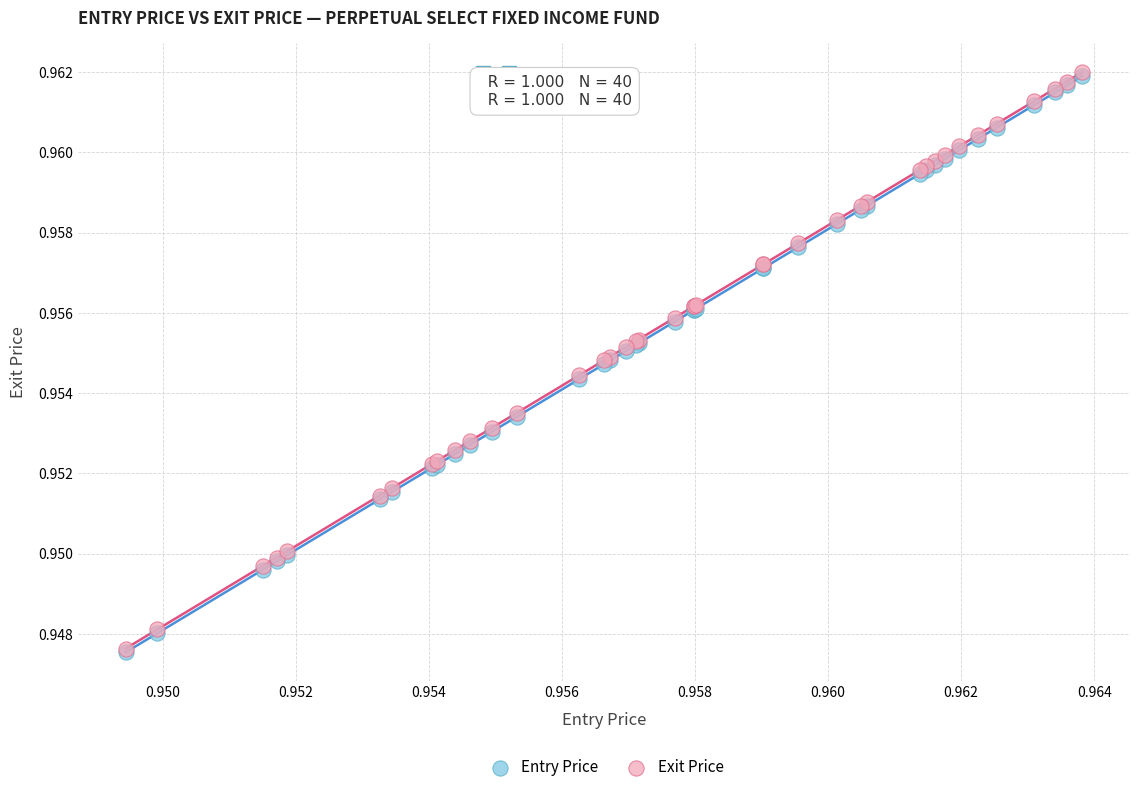

What are all the series names shown in the legend?

Entry Price, Exit Price